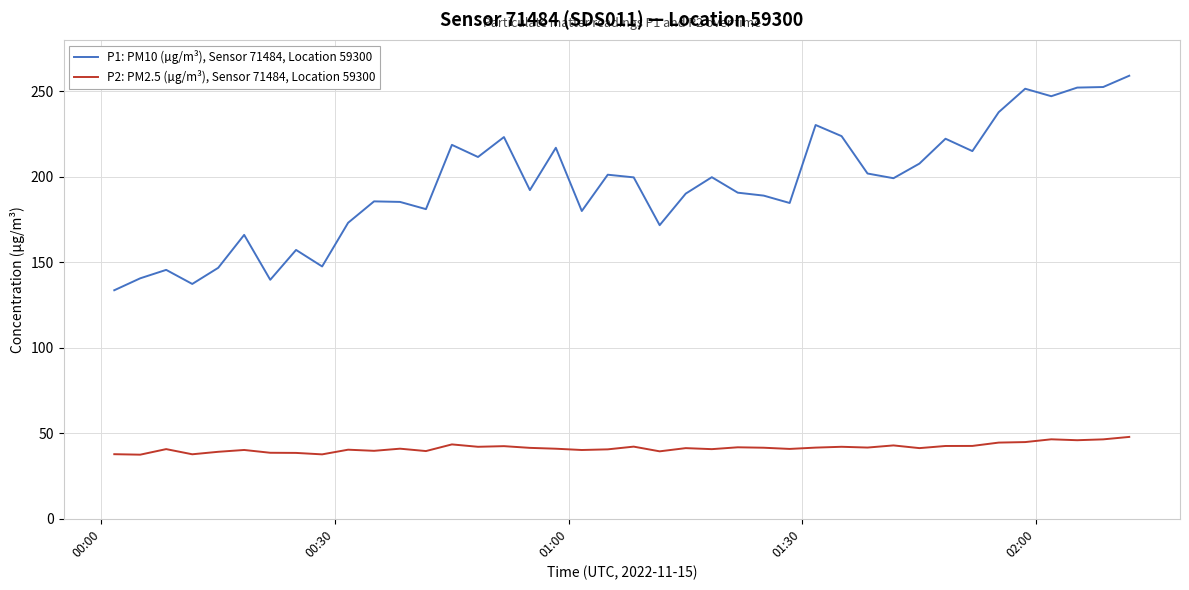

Which series has the largest total across all categories?

P1: PM10 (µg/m³), Sensor 71484, Location 59300